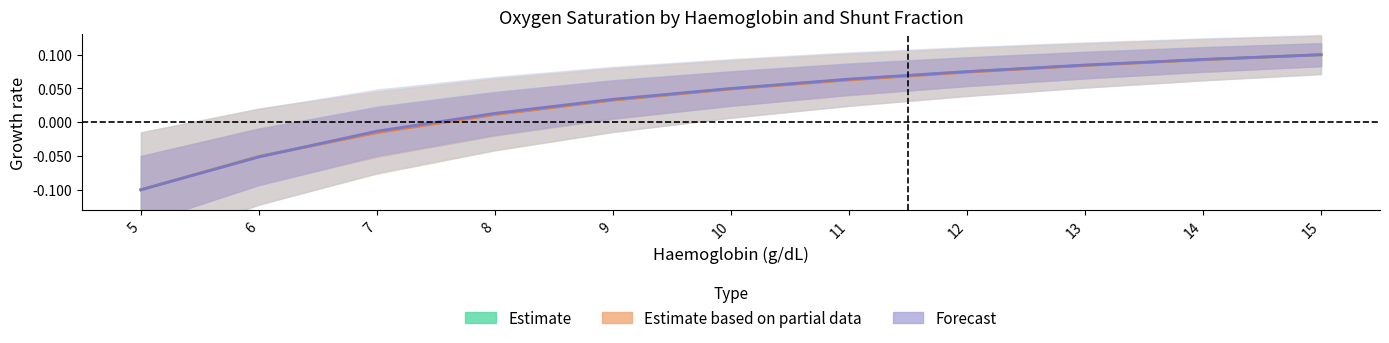

How many values in SaO2_0.9 are below zero?

3